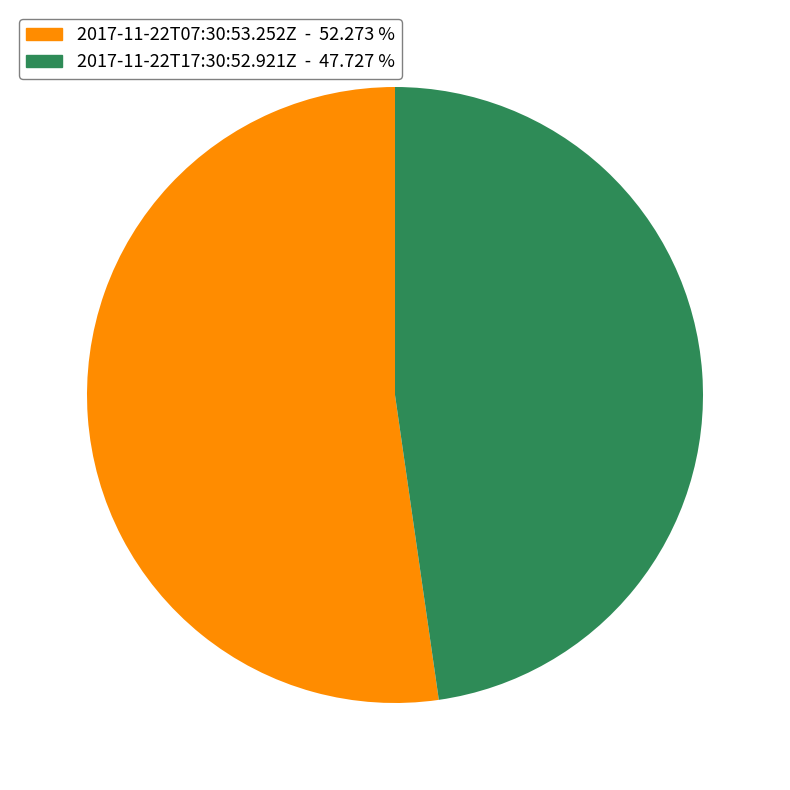

Do 2017-11-22T17:30:52.921Z - 47.727 % and 2017-11-22T07:30:53.252Z - 52.273 % together represent more than half of the pie?

Yes